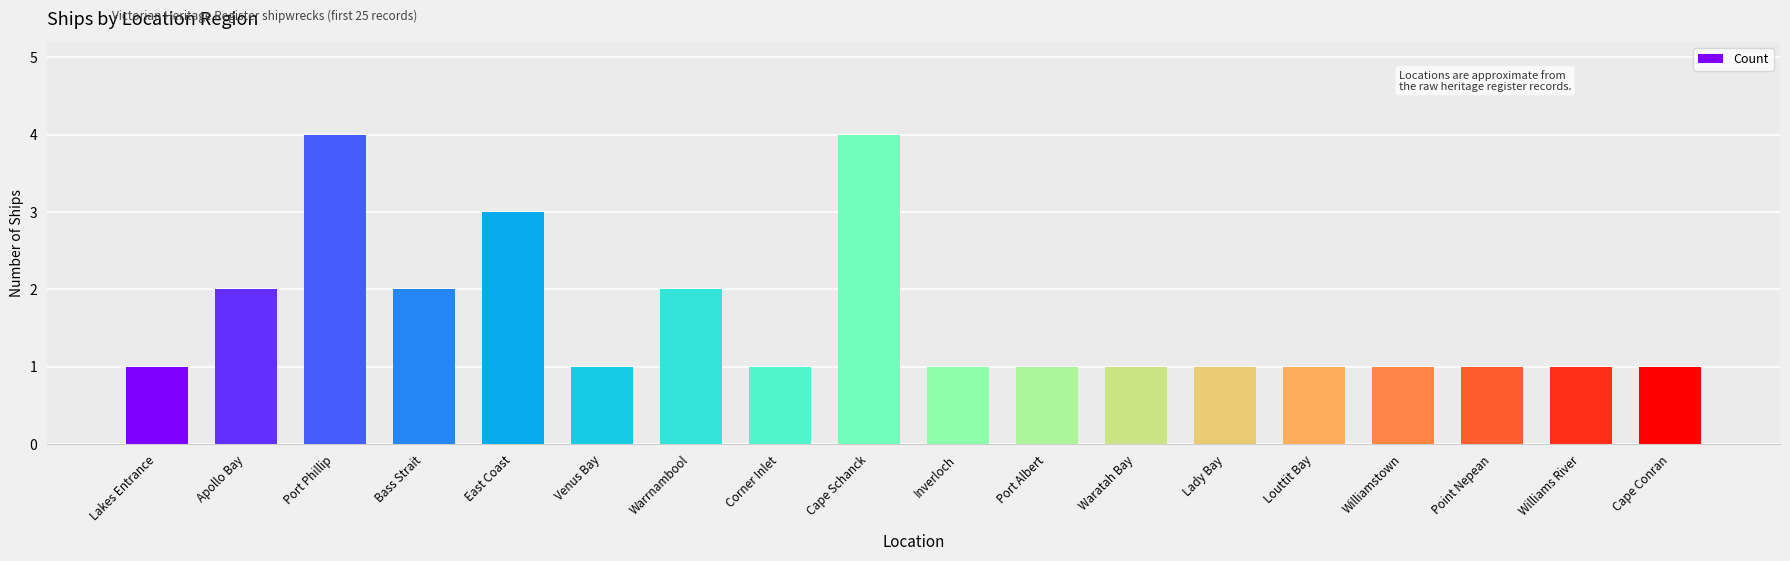

True or false: the data shows 1 at Corner Inlet.

True